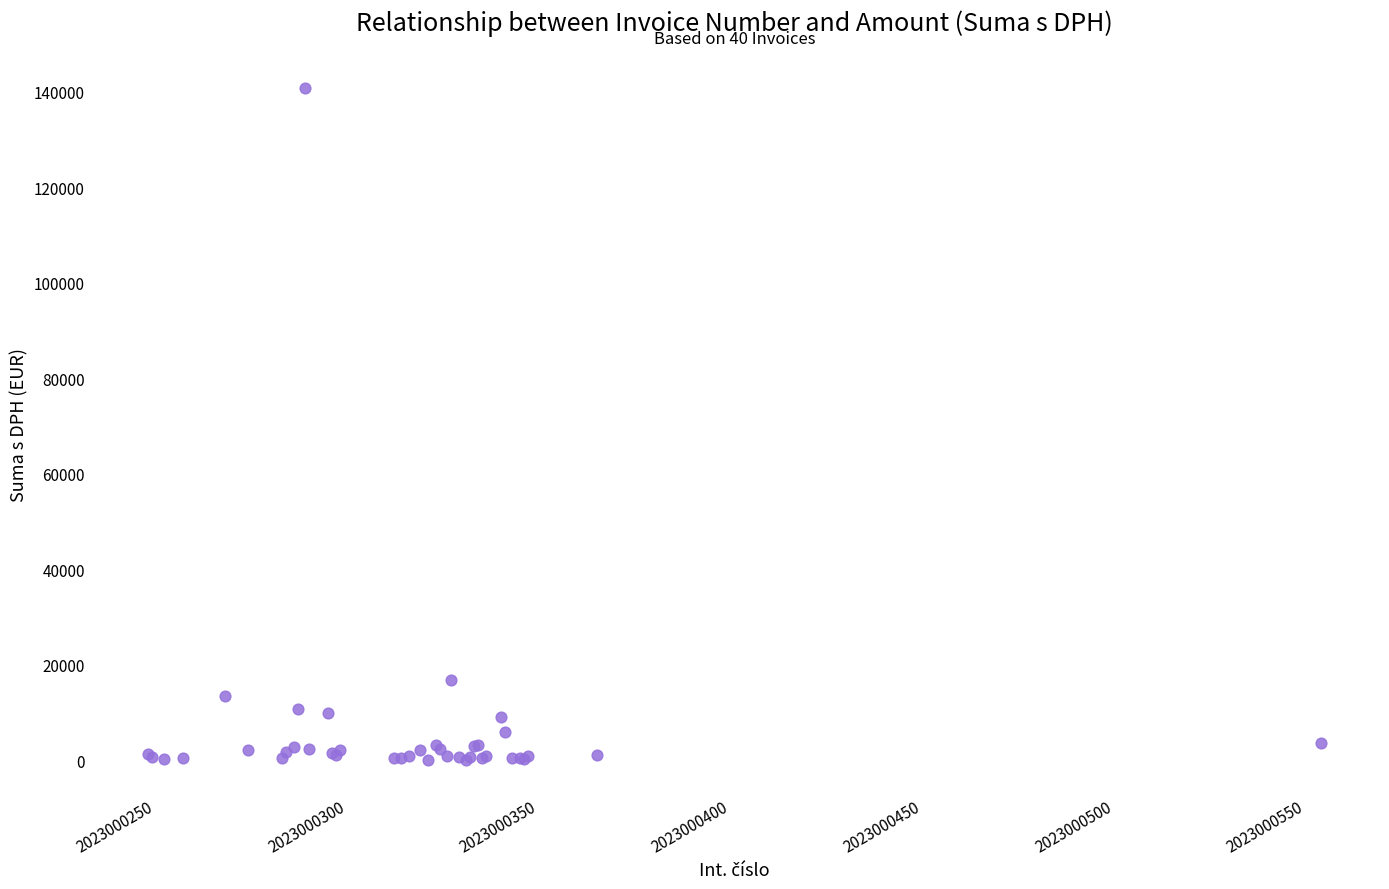

What Y value in the scatter plot is closest to 70362?

16788.0